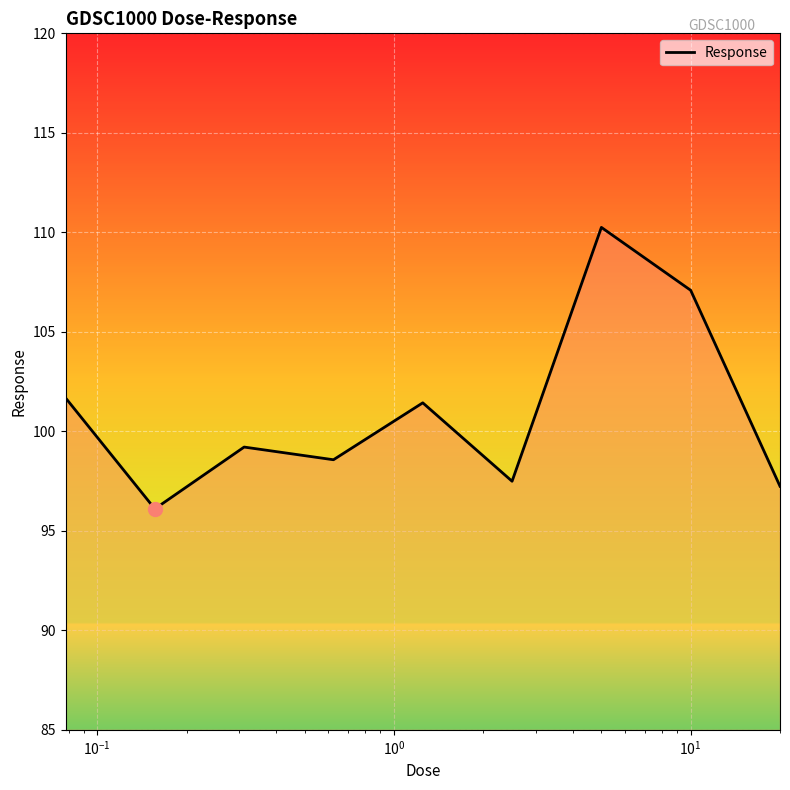

What is the difference between the maximum and minimum values?

14.1